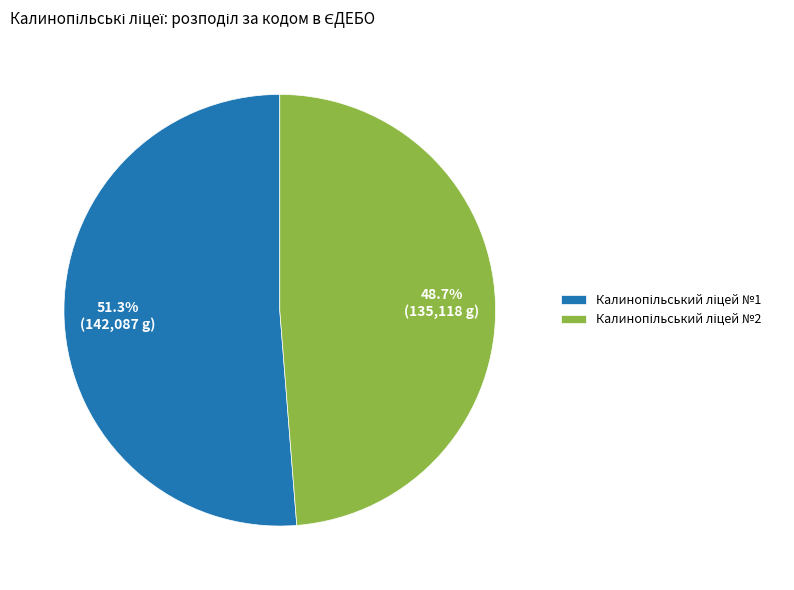

Is there any slice that represents more than half of the pie?

Yes